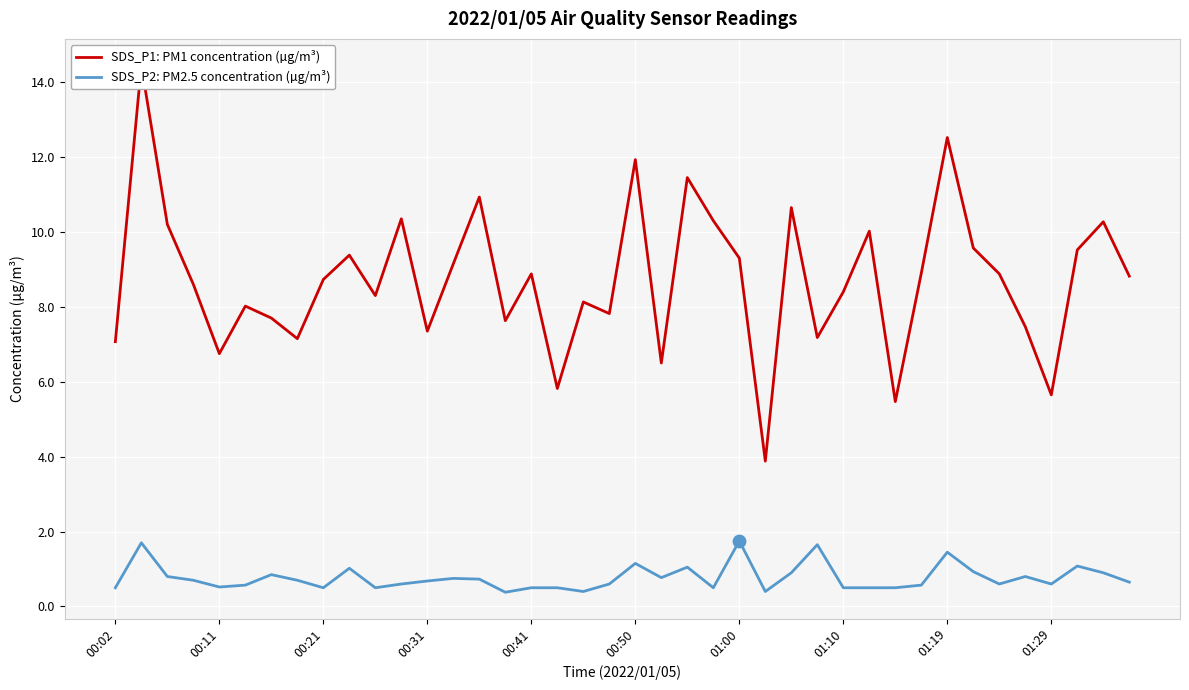

Which series reaches the maximum Y coordinate?

SDS_P1: PM1 concentration (µg/m³)